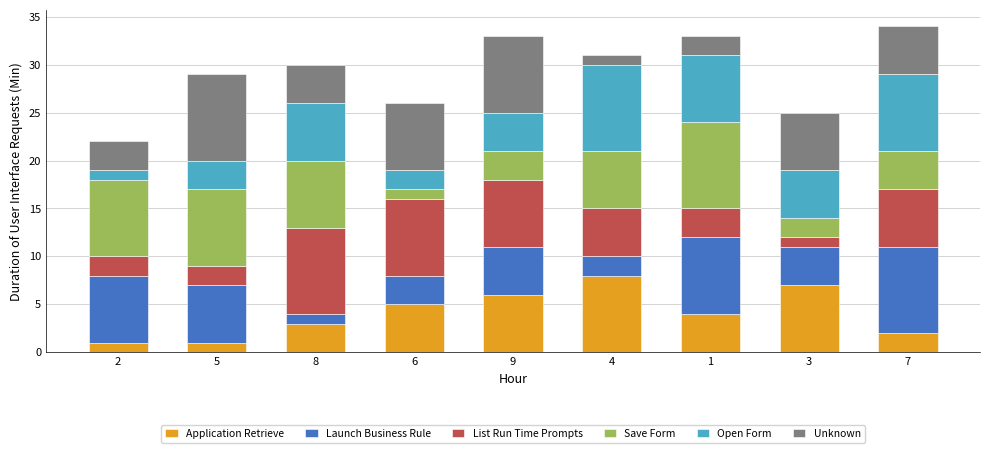

The value of Application Retrieve at 4 is 11. True or false?

False